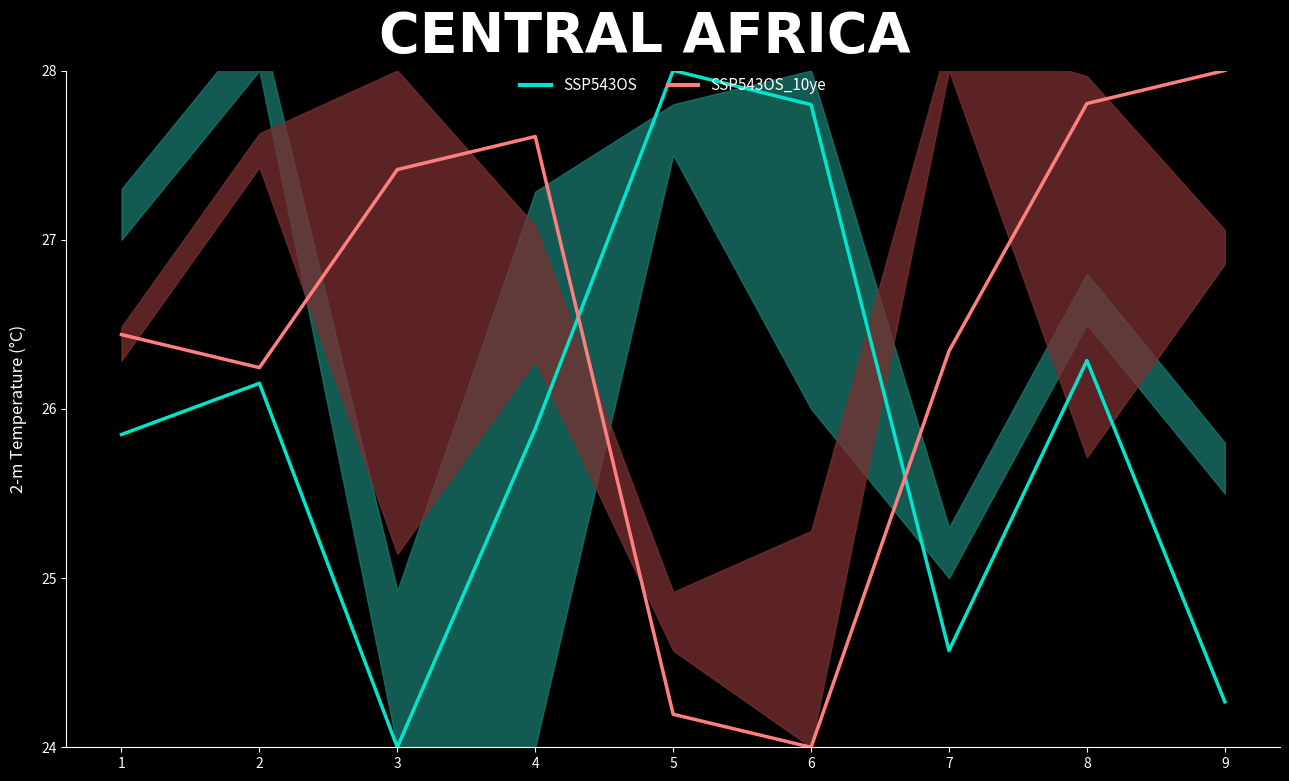

Does the chart have visible grid lines?

No